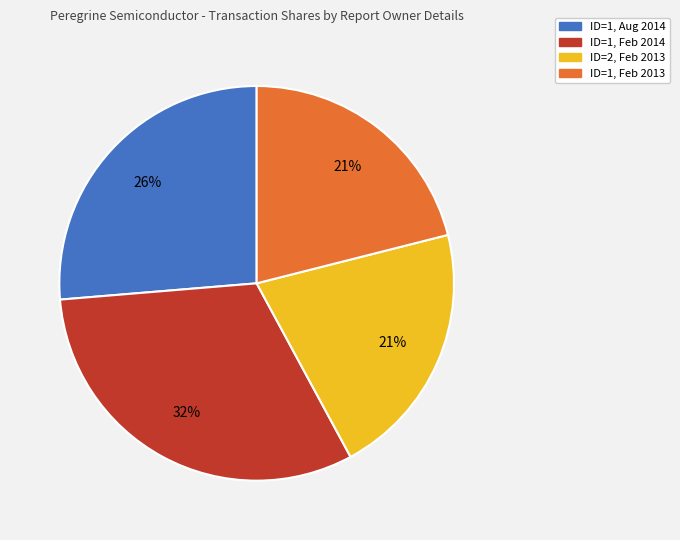

Is there a majority slice in this chart?

No